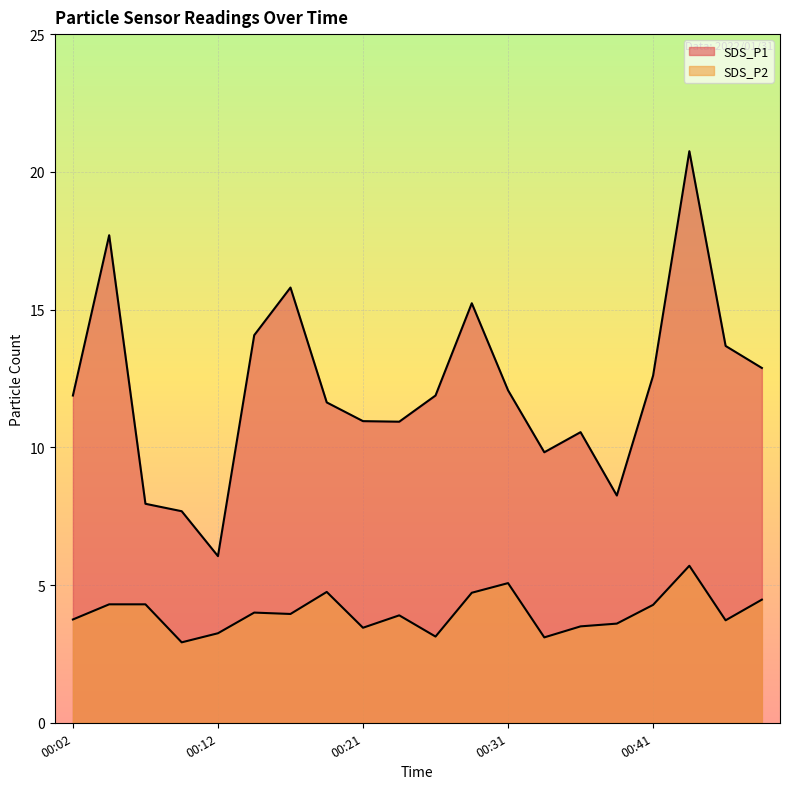

What is the value of the SDS_P1 point at the 2nd from the left?

17.7